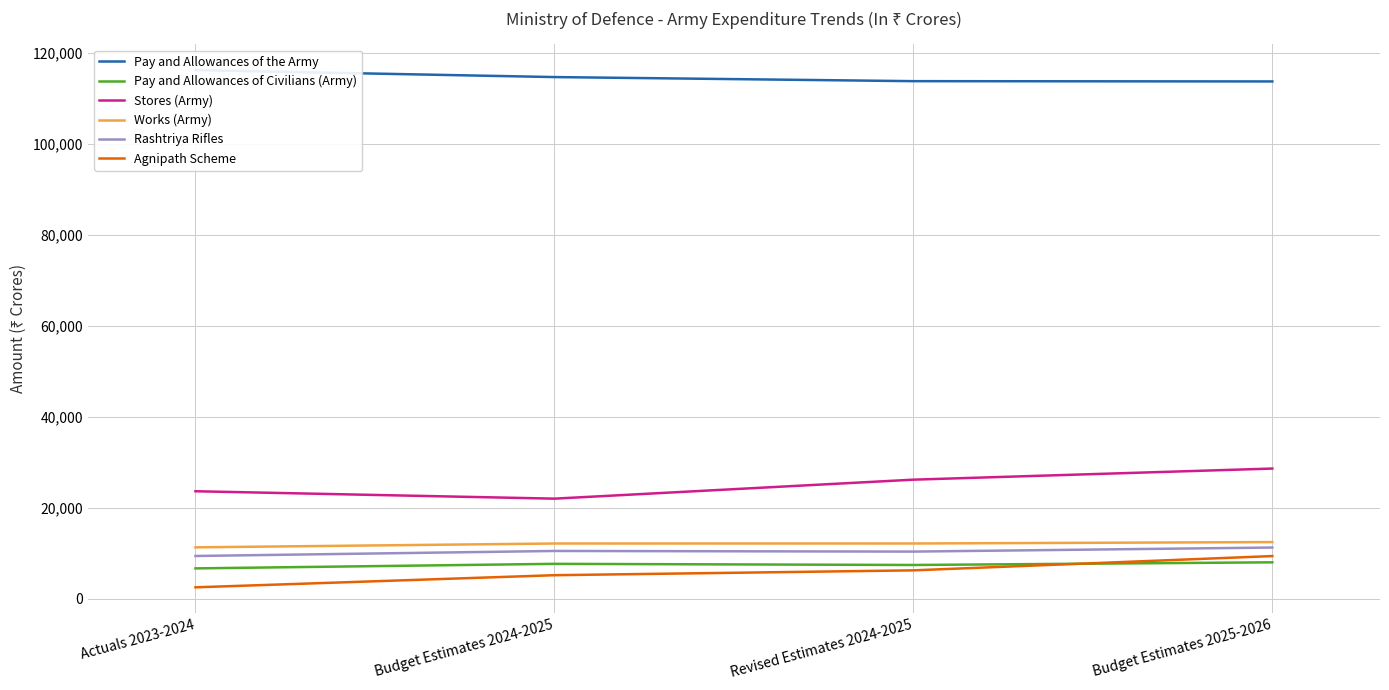

Between Actuals 2023-2024 and Budget Estimates 2024-2025, which is larger?

Actuals 2023-2024